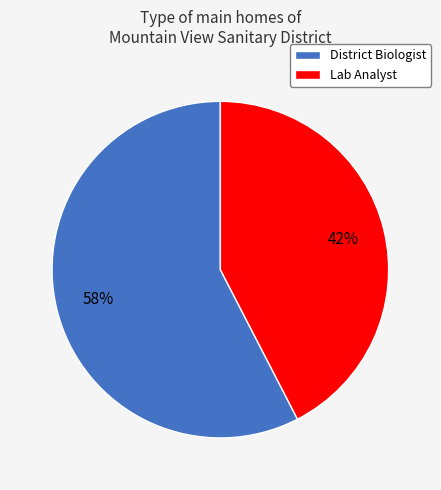

To the nearest percent, what is the combined percentage of District Biologist and Lab Analyst?

100%